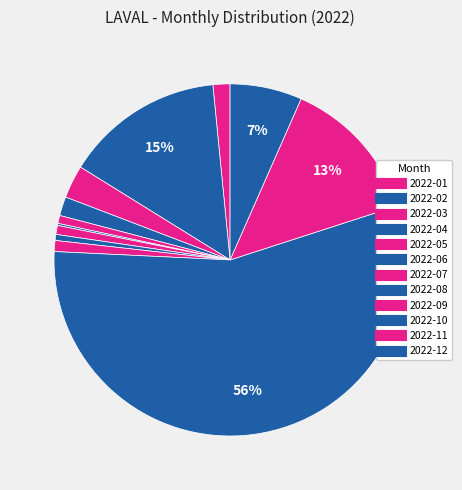

To the nearest percent, what percentage of the pie is 2022-04?

2%